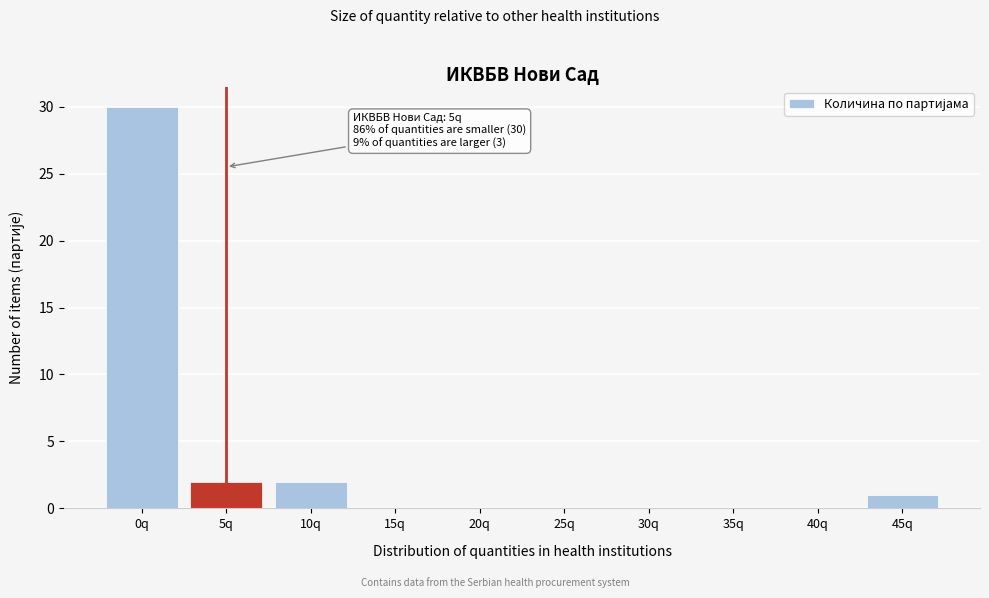

Reading left to right, extract all data points from this chart.

0q=30	5q=2	10q=2	15q=0	20q=0	25q=0	30q=0	35q=0	40q=0	45q=1